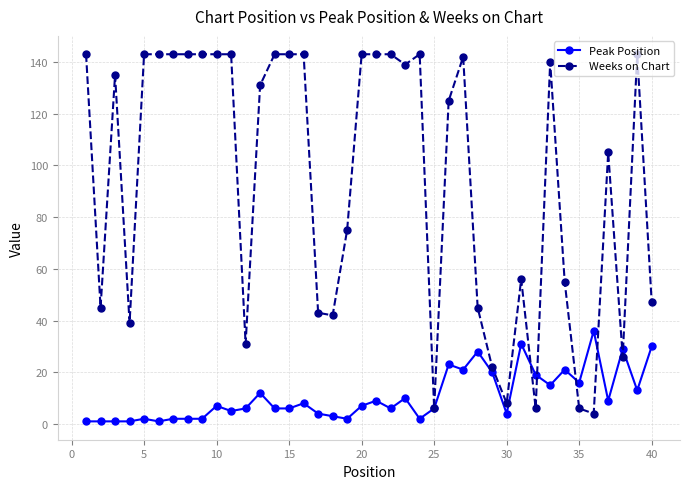

List the series in order of their overall mean, lowest first.

Peak Position, Weeks on Chart